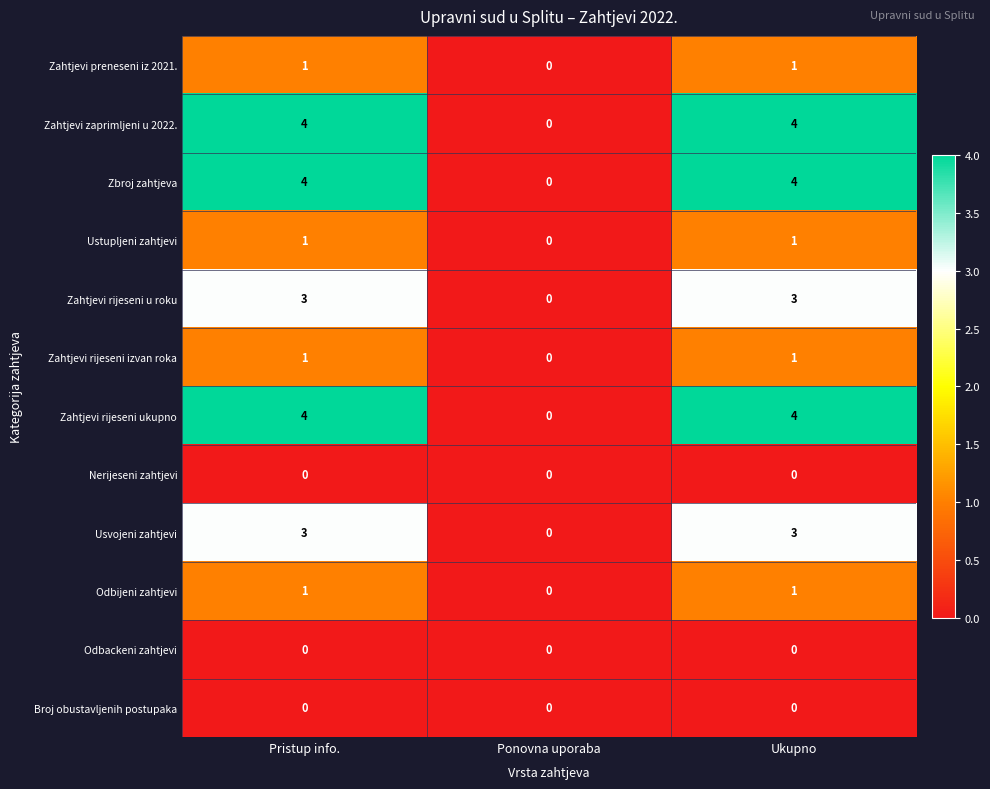

Is it true that Usvojeni zahtjevi equals 5 at Ukupno?

False